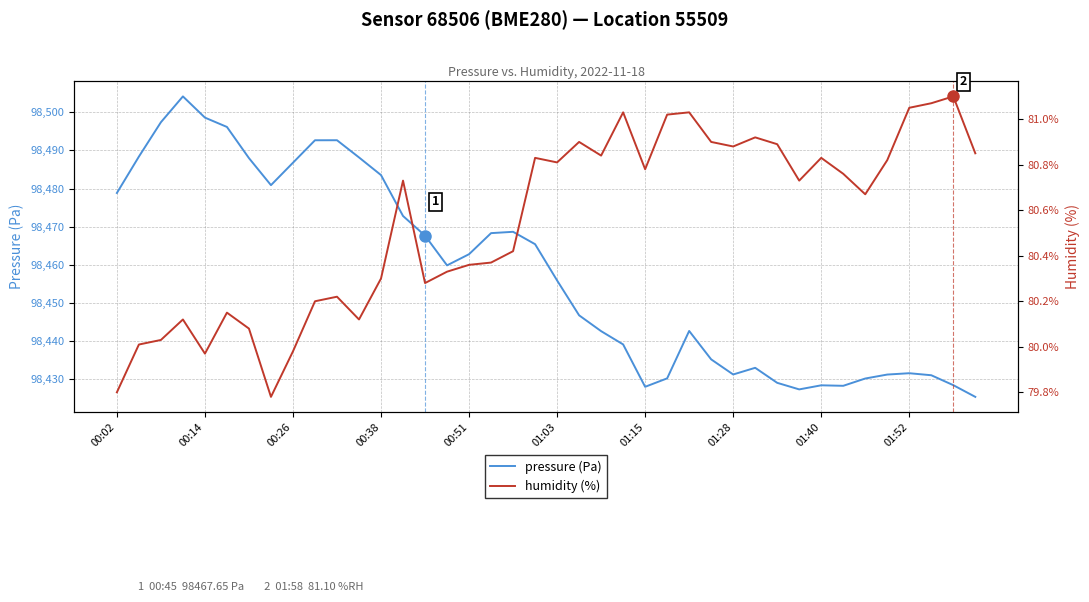

What position from the right is 30?

10